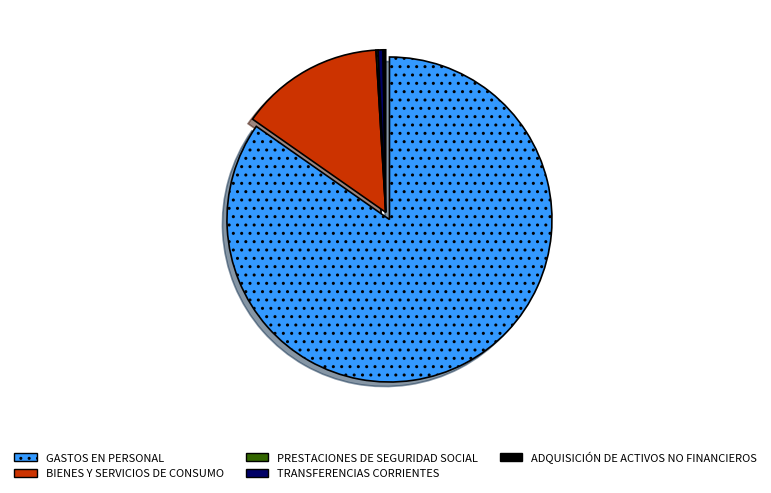

Combined, do TRANSFERENCIAS CORRIENTES and GASTOS EN PERSONAL account for over 50%?

Yes